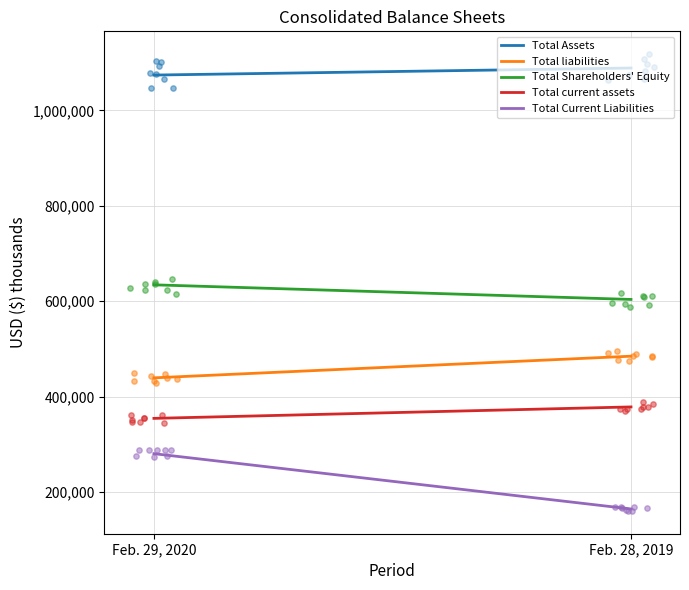

Which series contains the lowest Y value?

Total Current Liabilities